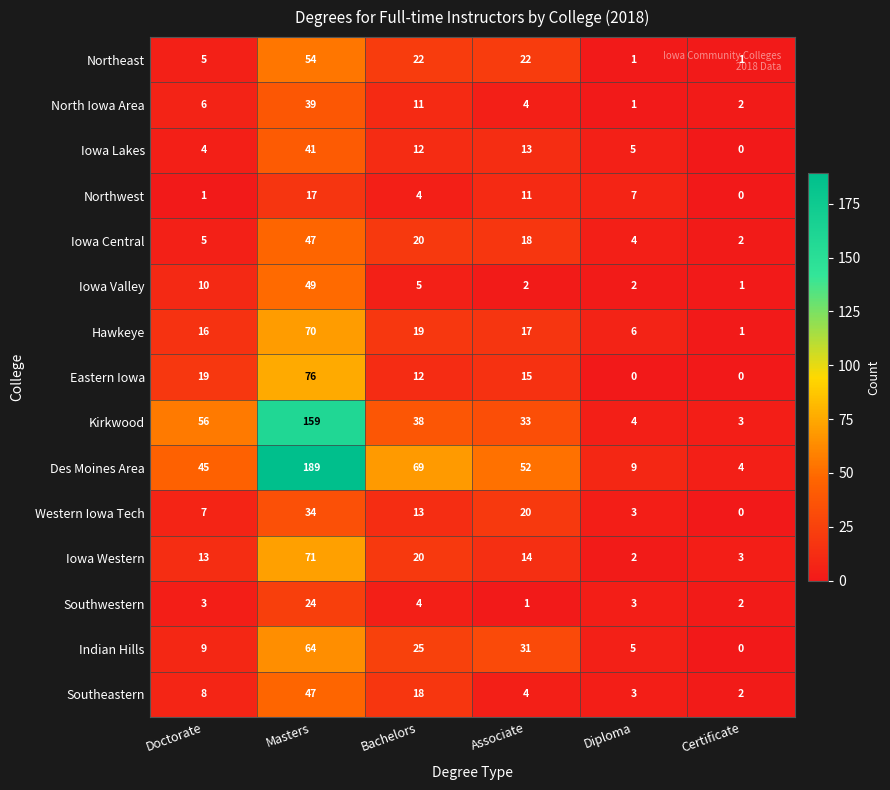

Which label corresponds to the largest value in the chart?

Masters